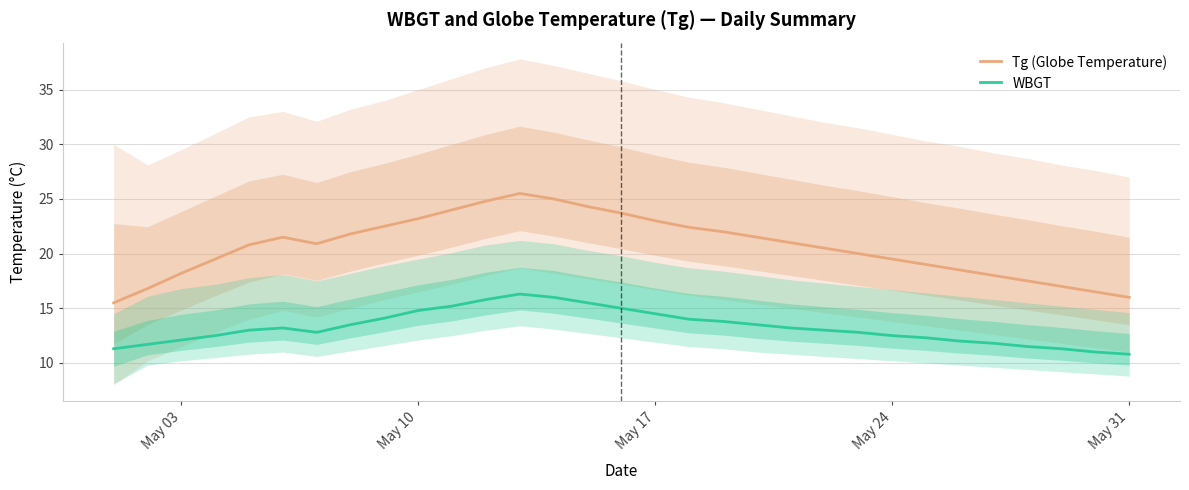

True or false: Tg (Globe Temperature) and WBGT cross at least once.

False